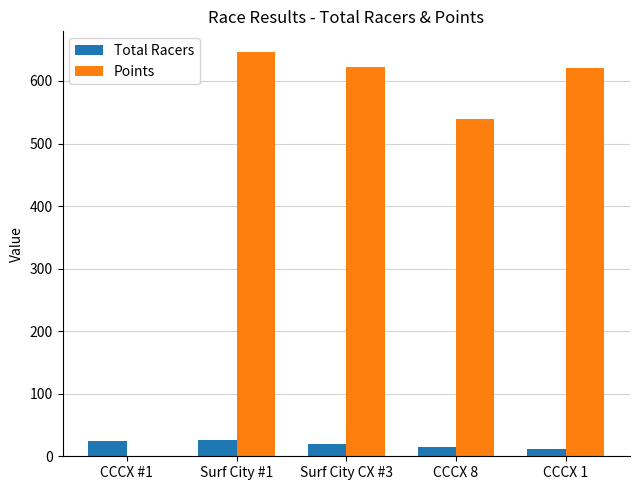

At which category does the chart reach its peak across all series?

Surf City #1